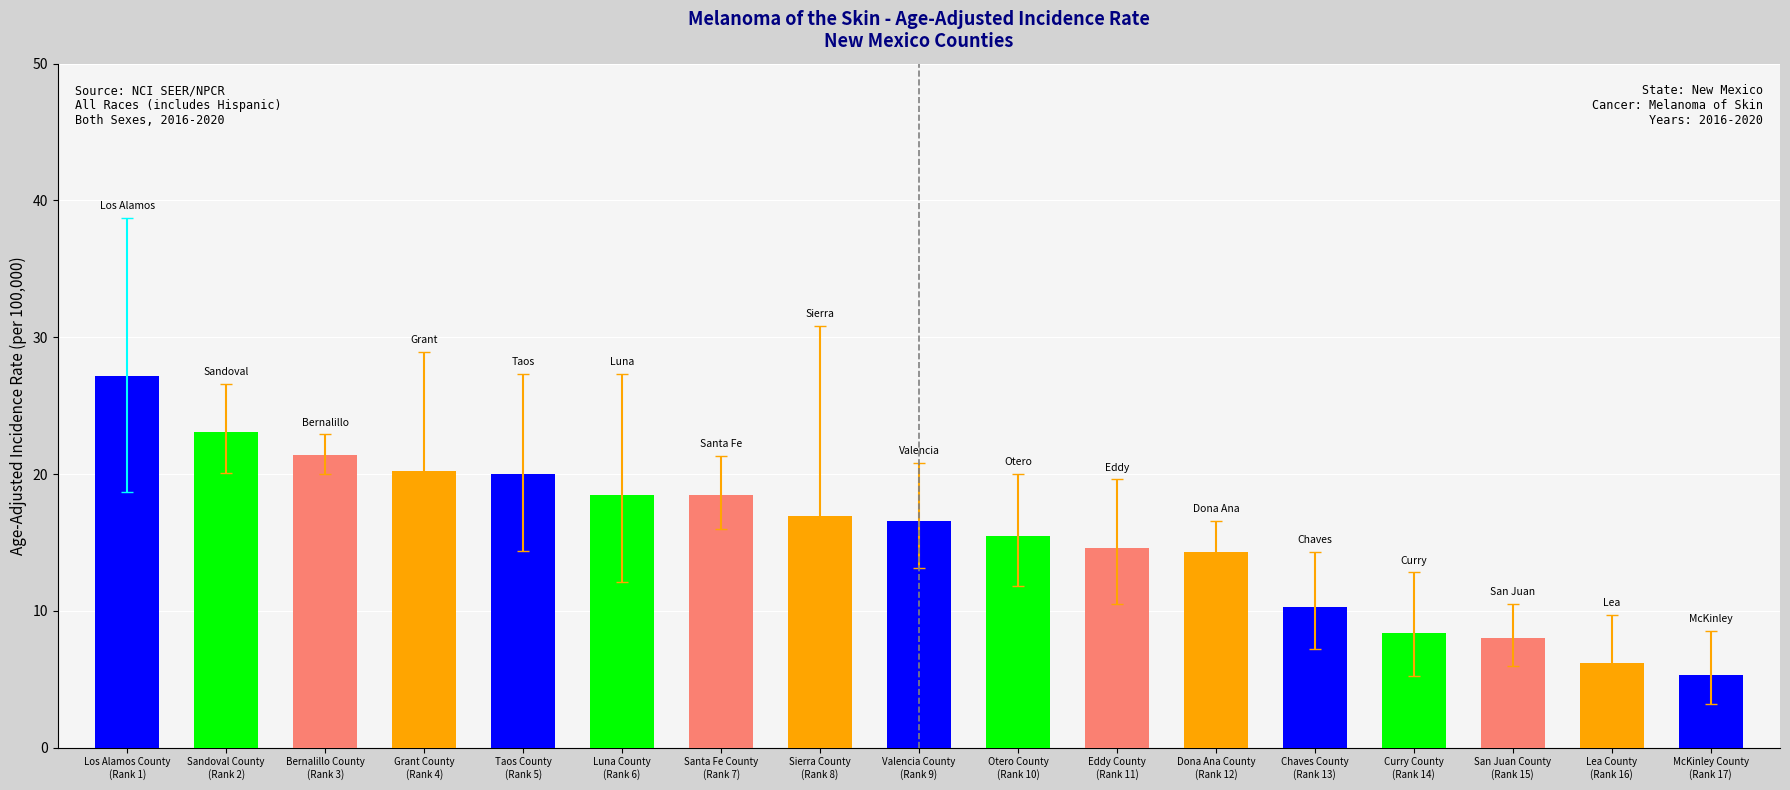

What is the label of the 10th bar from the left?

Otero County
(Rank 10)